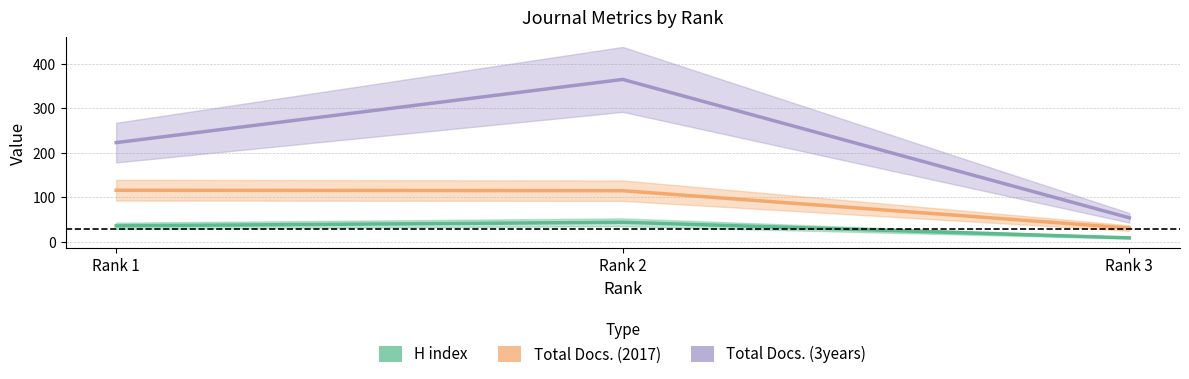

What are all the series names shown in the legend?

H index, Total Docs. (2017), Total Docs. (3years)